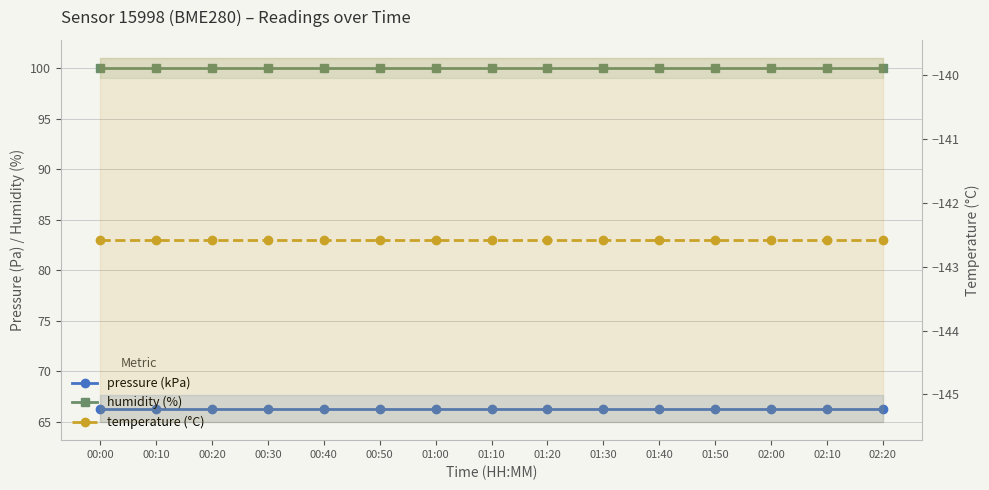

True or false: pressure (kPa) and humidity (%) intersect in this chart.

False